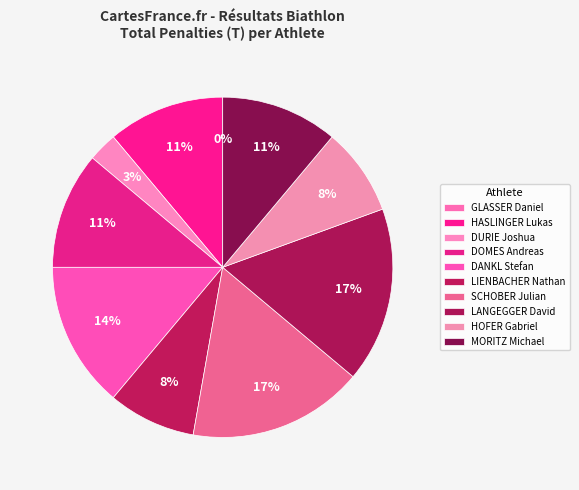

Is there a majority slice in this chart?

No